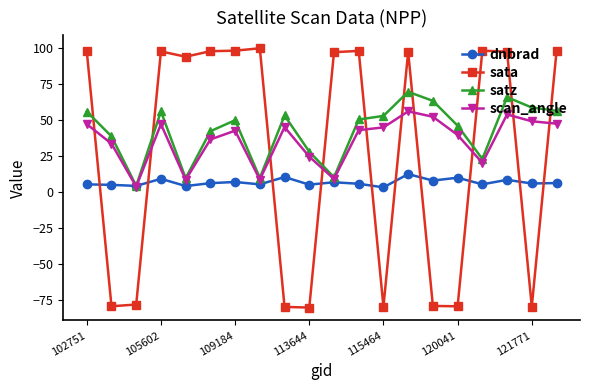

What is the maximum value shown in the chart?

100.0